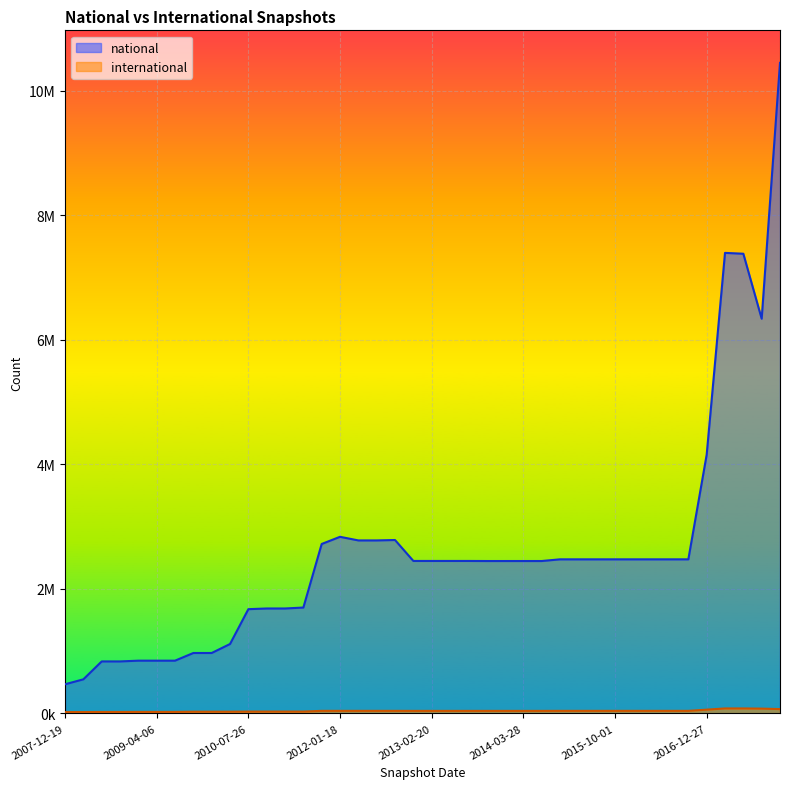

What are all the series names shown in the legend?

national, international